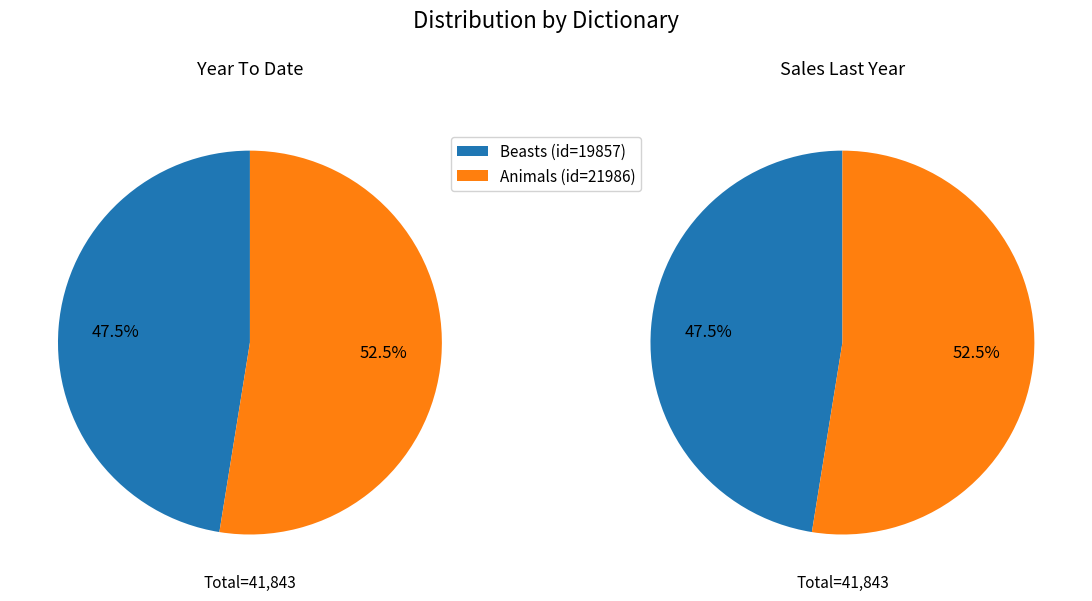

How many slices are in this pie chart?

2